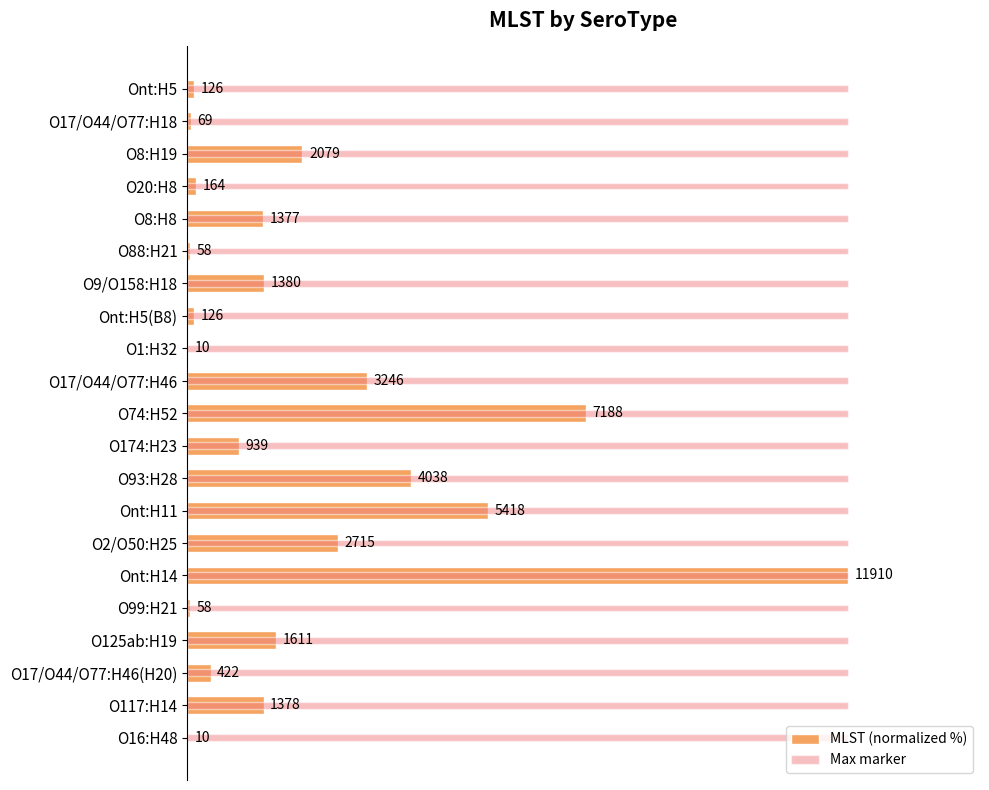

Which has a higher value, O174:H23 or O8:H19?

O8:H19